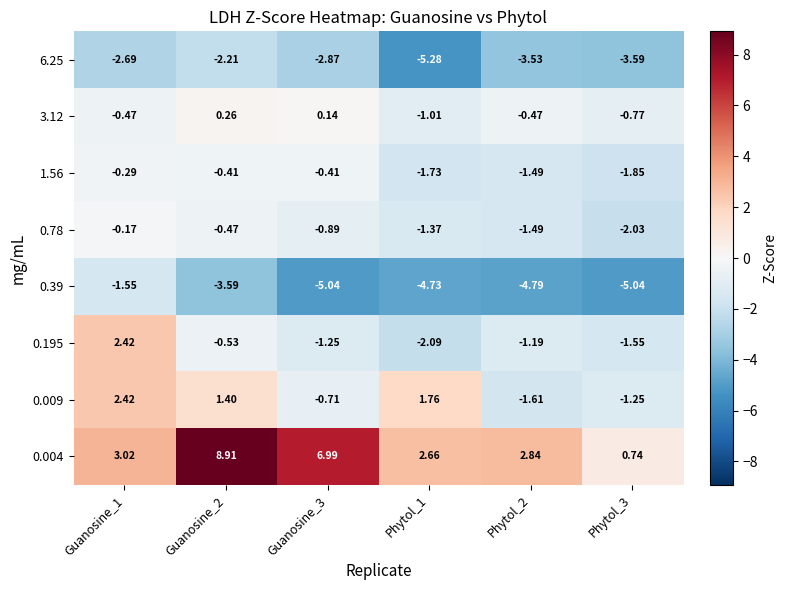

Is the value of 0.78 at Guanosine_3 greater than the value of 0.004 at Phytol_3?

No